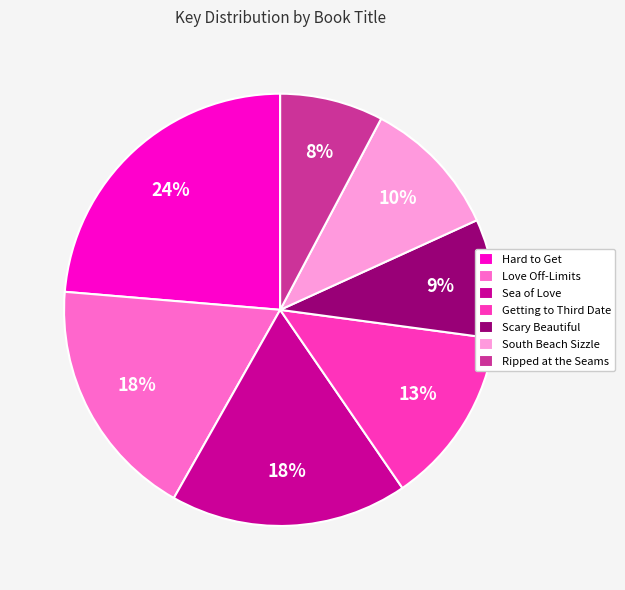

To the nearest percent, what is the difference between the largest and smallest slice percentages?

16%